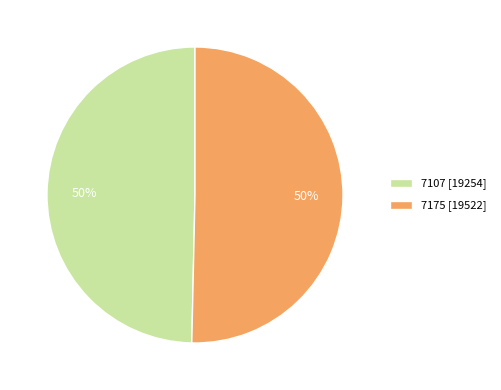

What is the smallest slice in the pie chart?

7107